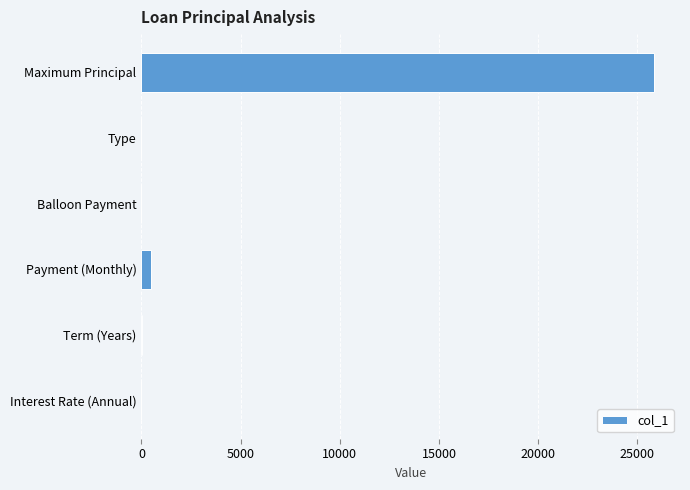

What is the maximum value shown in the chart?

25862.8